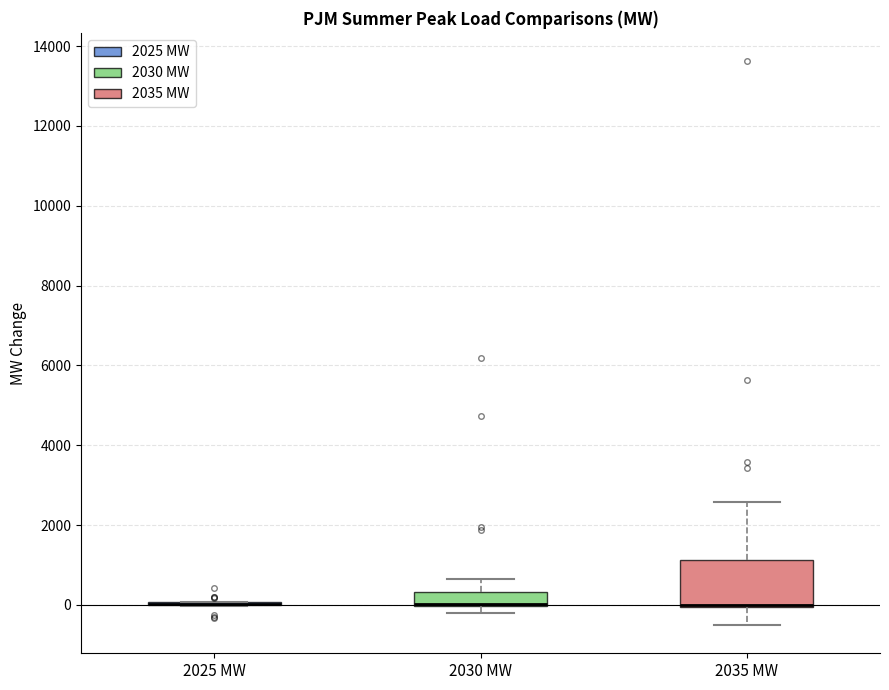

Reading left to right, read every box against the y-axis: the position of its median line, the range the box covers, and the ends of its whiskers. The values are not printed on the chart, so give them approximately, as read against the axis.

2025 MW: box collapsed to a line at 0, whiskers 0 to 0
2030 MW: median 0 (drawn on the box's lower edge), box 0 to 400, whiskers -200 to 600
2035 MW: median 0 (drawn on the box's lower edge), box 0 to 1200, whiskers -600 to 2600